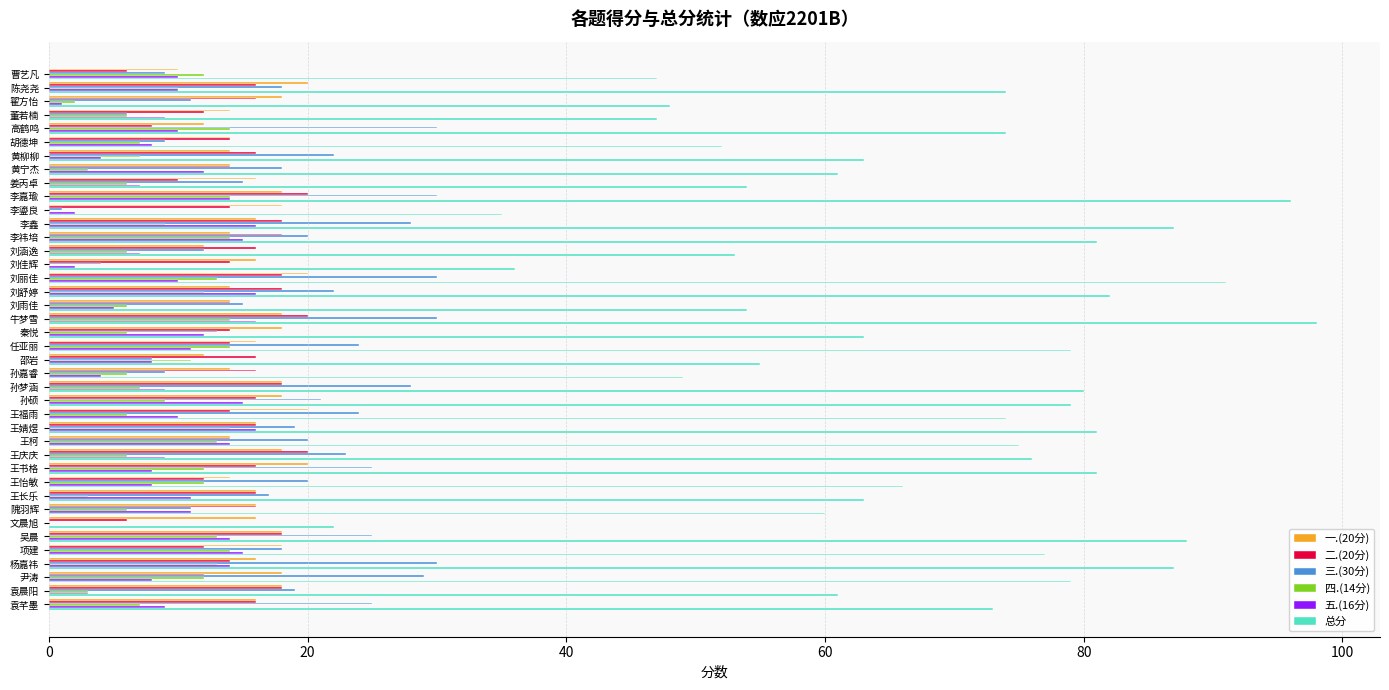

Between 刘舒婷 and 袁晨阳, which series saw the biggest shift?

总分